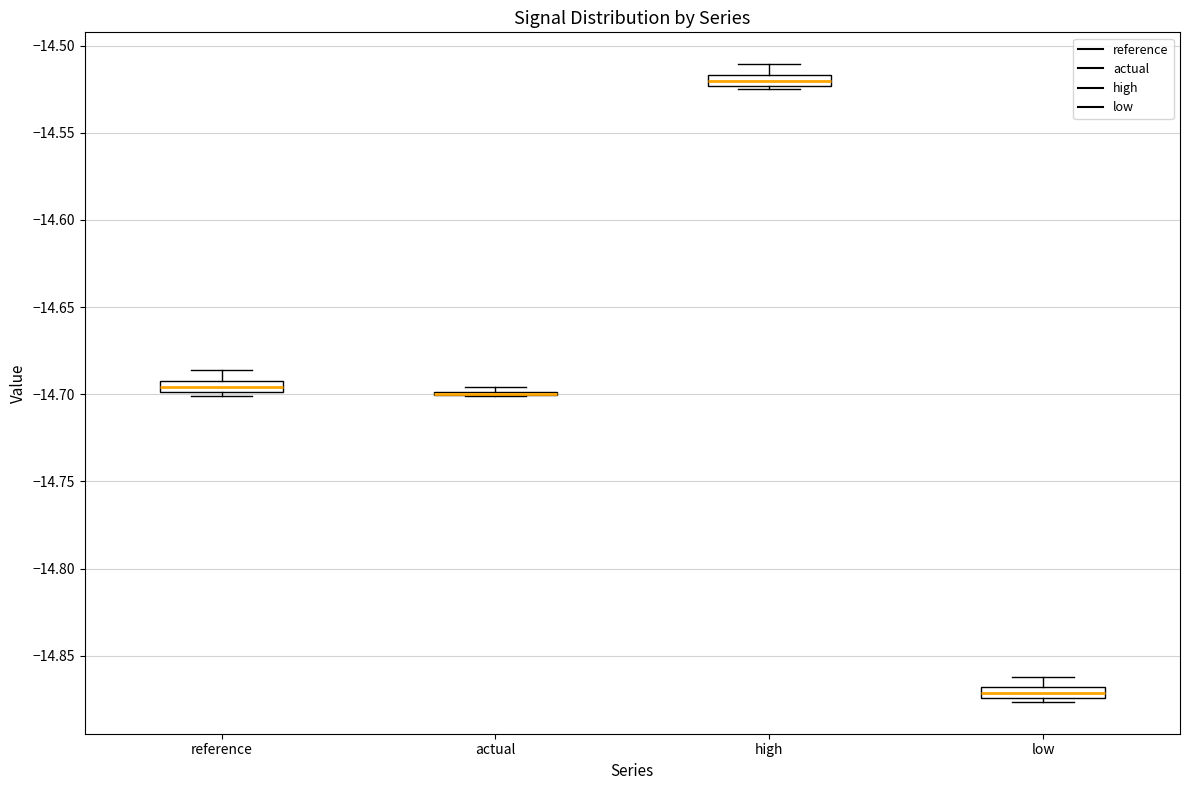

Where is the lower edge of the box for reference on the y-axis? The values are not printed on the chart, so give them approximately, as read against the axis.

-14.700